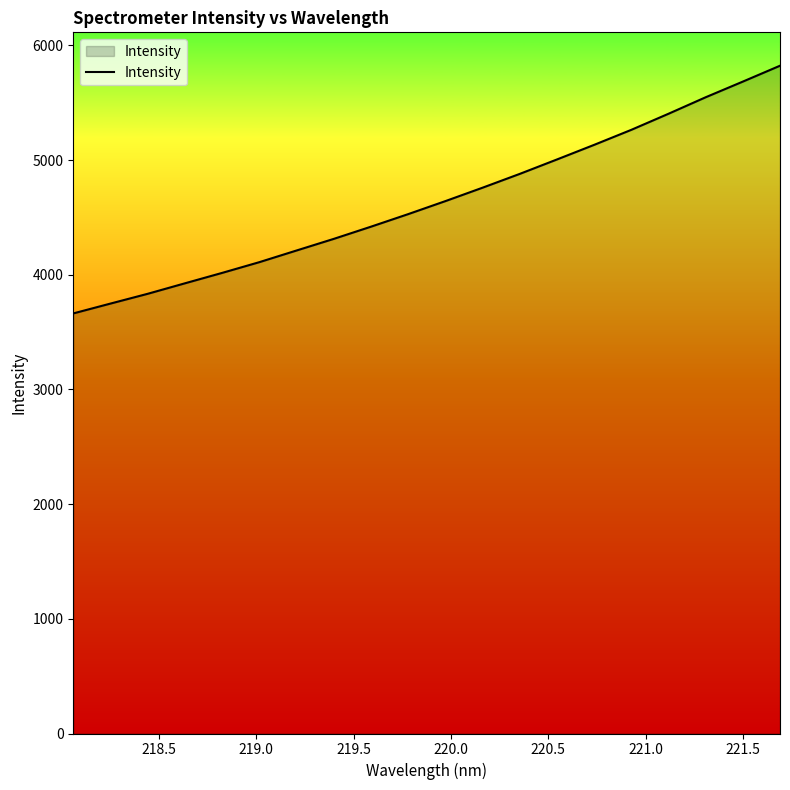

Does the chart have visible grid lines?

No